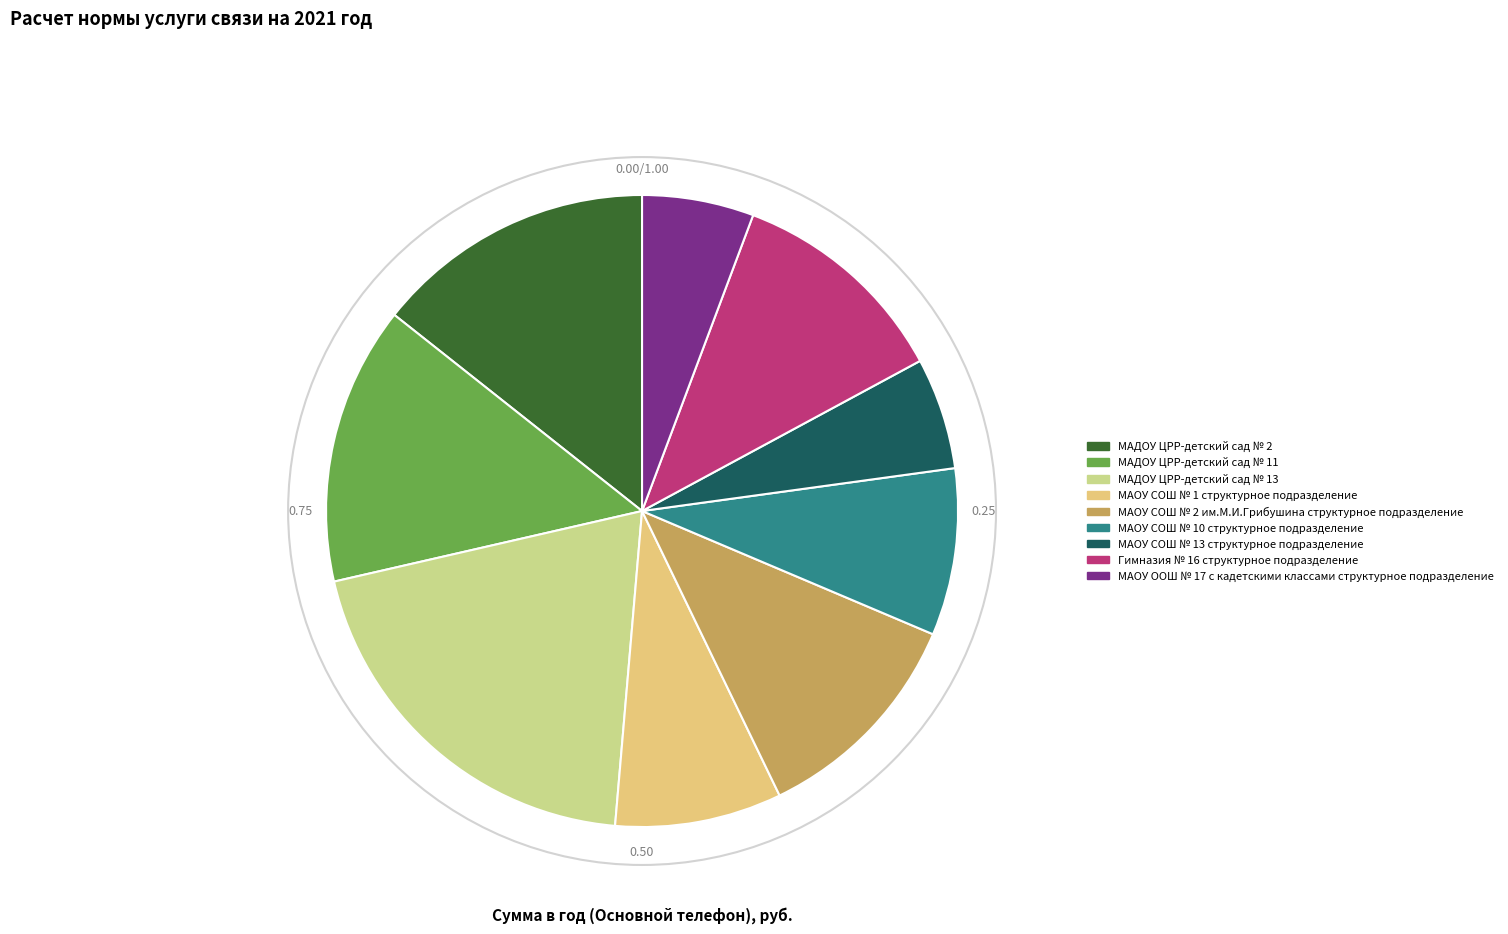

To the nearest percent, what is the difference between the МАОУ СОШ № 1 структурное подразделение and МАОУ ООШ № 17 с кадетскими классами структурное подразделение slice percentages?

3%